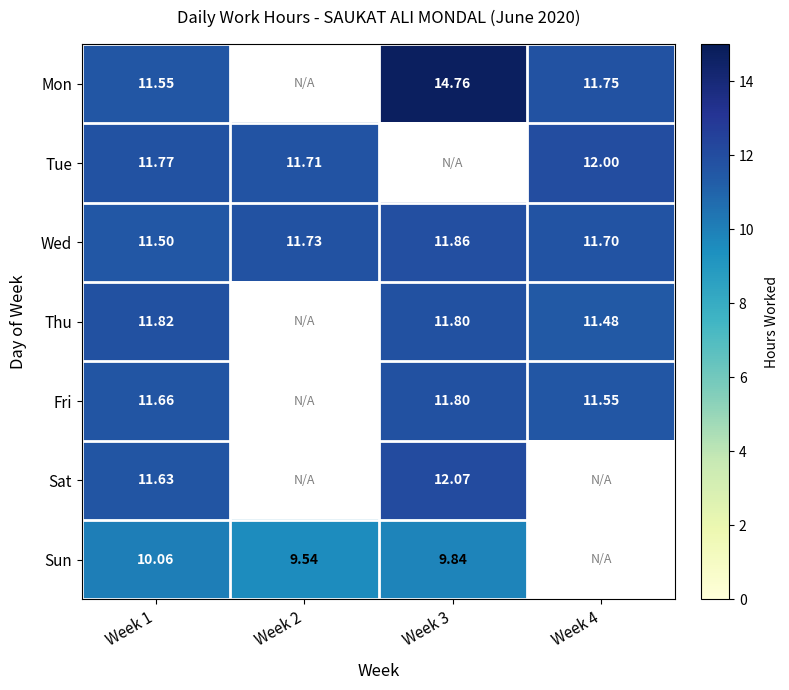

What is the maximum value shown in the chart?

14.8